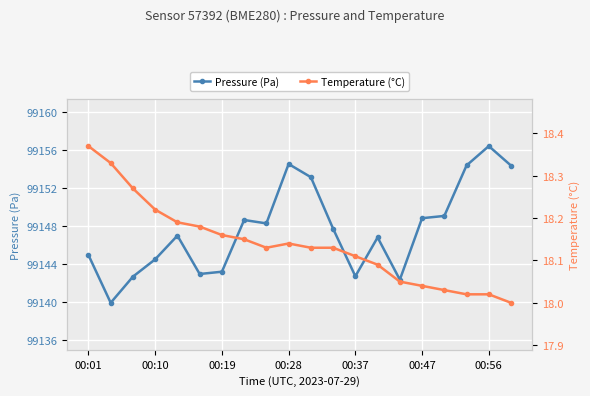

How many series are shown in this chart?

2